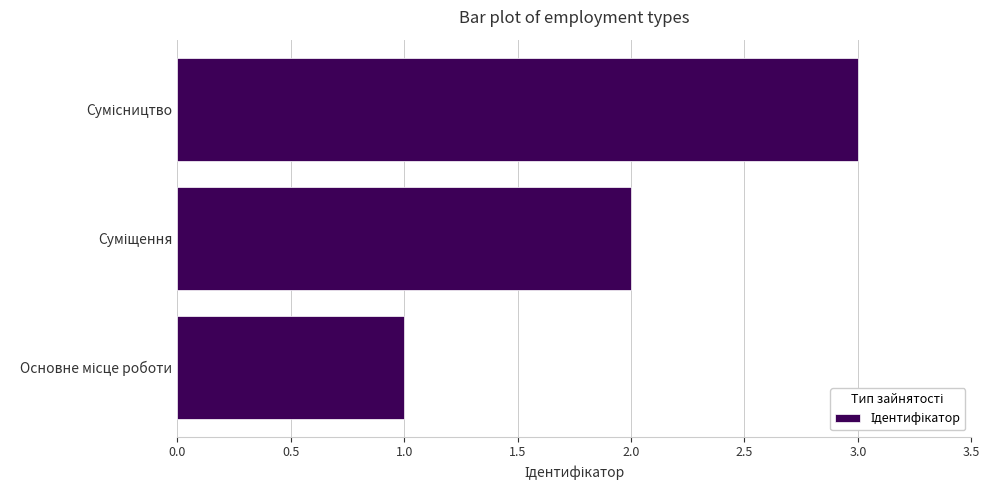

What is the smallest value displayed?

1